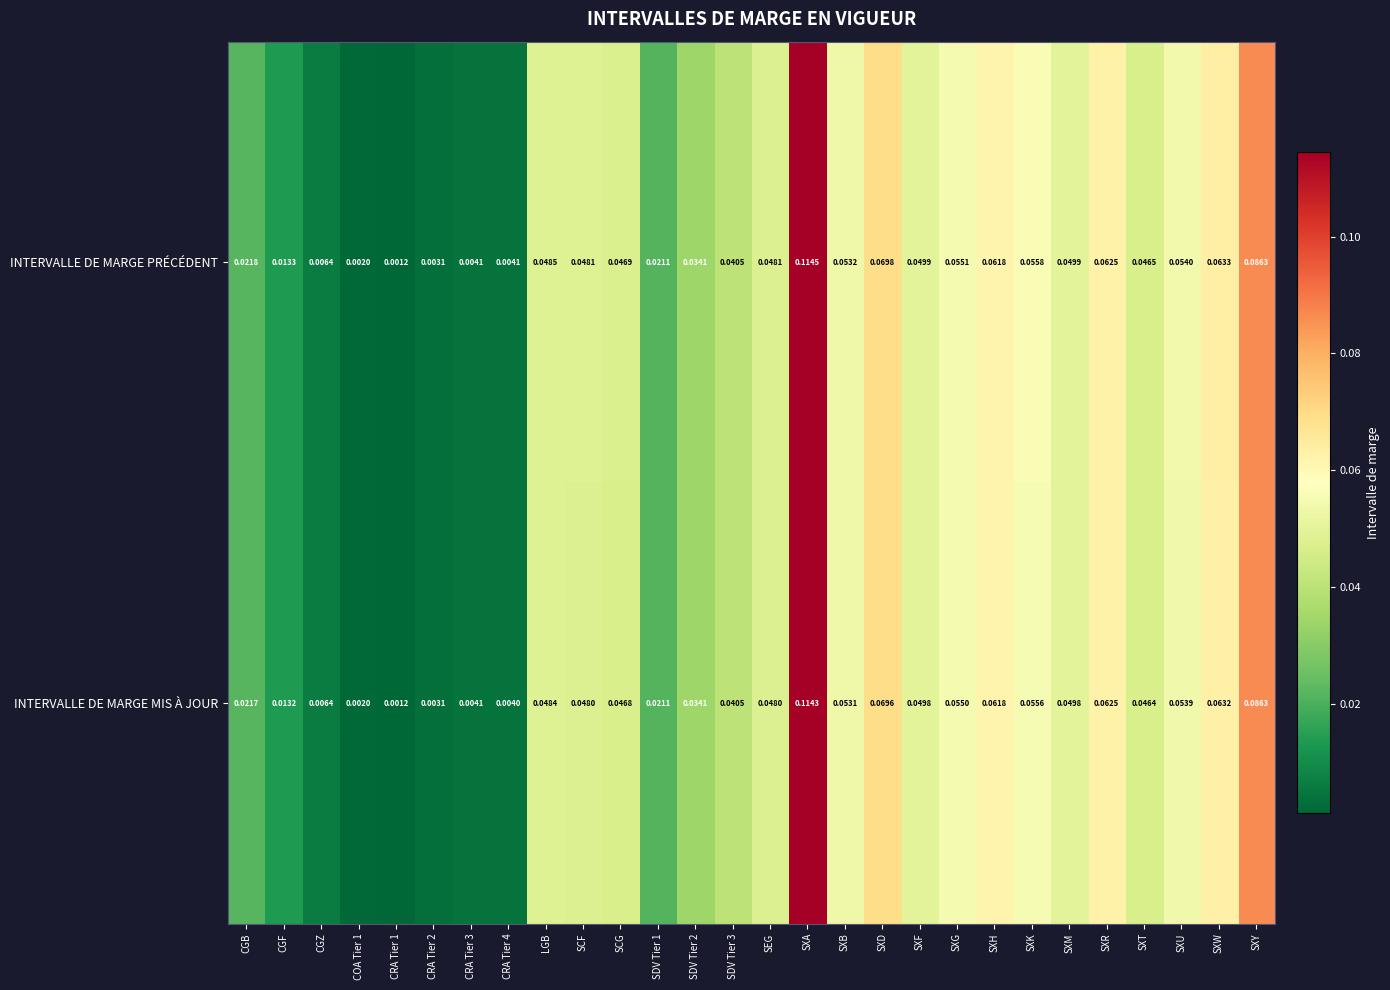

List the series in order of their peak value, lowest first.

INTERVALLE DE MARGE MIS À JOUR, INTERVALLE DE MARGE PRÉCÉDENT